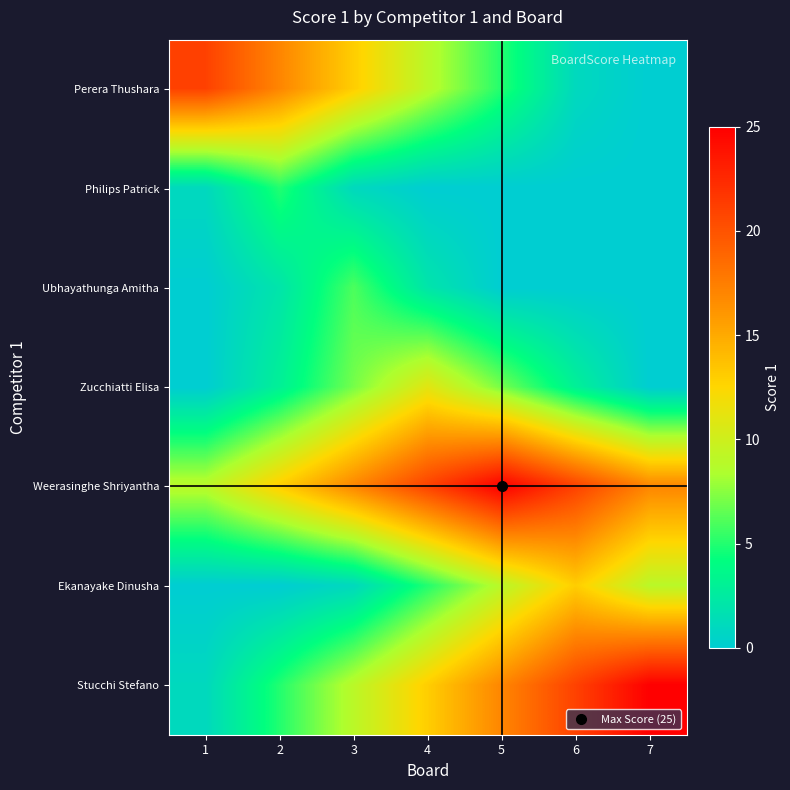

Which series has the largest total across all categories?

Weerasinghe Shriyantha